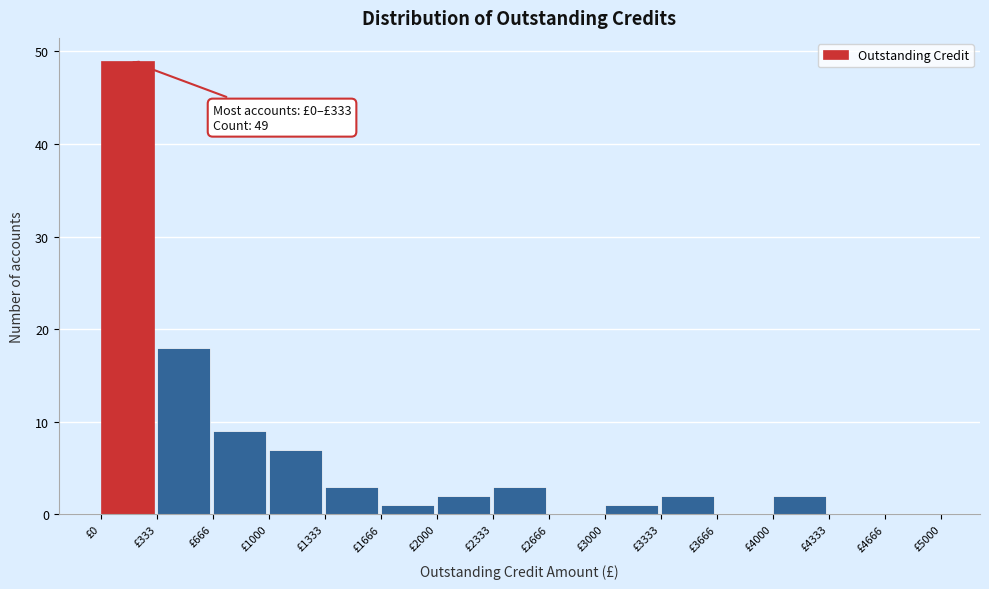

Over which range of the x-axis is the bar tallest?

0 to 350